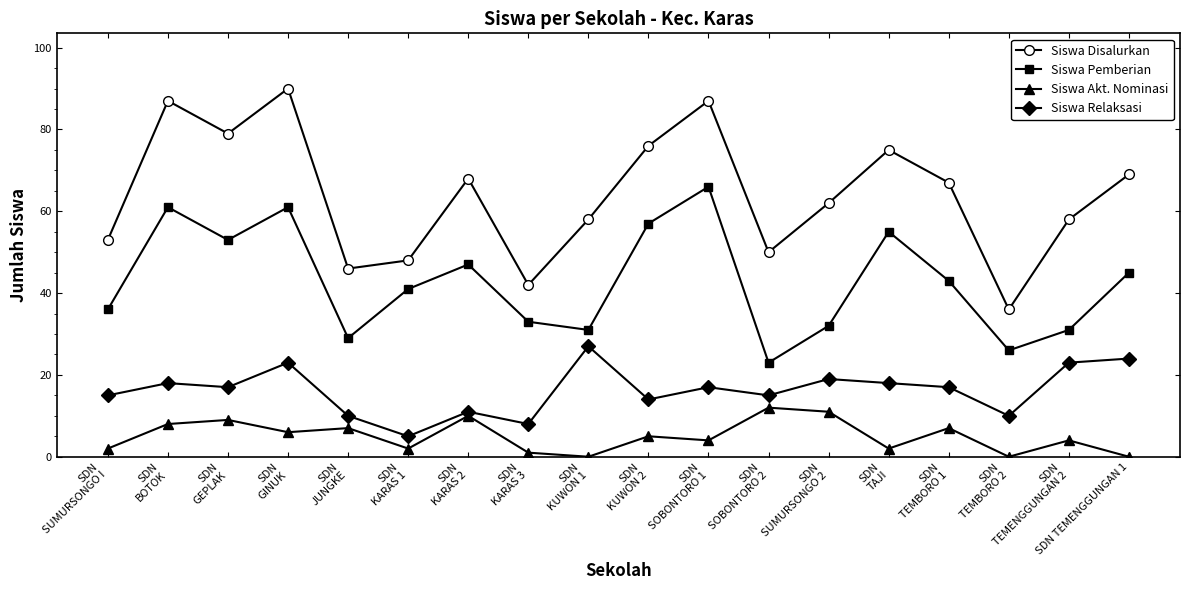

Reading right to left, list all the values displayed in this chart.

Siswa Disalurkan: SDN TEMENGGUNGAN 1=69	SDN
TEMENGGUNGAN 2=58	SDN
TEMBORO 2=36	SDN
TEMBORO 1=67	SDN
TAJI=75	SDN
SUMURSONGO 2=62	SDN
SOBONTORO 2=50	SDN
SOBONTORO 1=87	SDN
KUWON 2=76	SDN
KUWON 1=58	SDN
KARAS 3=42	SDN
KARAS 2=68	SDN
KARAS 1=48	SDN
JUNGKE=46	SDN
GINUK=90	SDN
GEPLAK=79	SDN
BOTOK=87	SDN
SUMURSONGO I=53
Siswa Pemberian: SDN TEMENGGUNGAN 1=45	SDN
TEMENGGUNGAN 2=31	SDN
TEMBORO 2=26	SDN
TEMBORO 1=43	SDN
TAJI=55	SDN
SUMURSONGO 2=32	SDN
SOBONTORO 2=23	SDN
SOBONTORO 1=66	SDN
KUWON 2=57	SDN
KUWON 1=31	SDN
KARAS 3=33	SDN
KARAS 2=47	SDN
KARAS 1=41	SDN
JUNGKE=29	SDN
GINUK=61	SDN
GEPLAK=53	SDN
BOTOK=61	SDN
SUMURSONGO I=36
Siswa Akt. Nominasi: SDN TEMENGGUNGAN 1=0	SDN
TEMENGGUNGAN 2=4	SDN
TEMBORO 2=0	SDN
TEMBORO 1=7	SDN
TAJI=2	SDN
SUMURSONGO 2=11	SDN
SOBONTORO 2=12	SDN
SOBONTORO 1=4	SDN
KUWON 2=5	SDN
KUWON 1=0	SDN
KARAS 3=1	SDN
KARAS 2=10	SDN
KARAS 1=2	SDN
JUNGKE=7	SDN
GINUK=6	SDN
GEPLAK=9	SDN
BOTOK=8	SDN
SUMURSONGO I=2
Siswa Relaksasi: SDN TEMENGGUNGAN 1=24	SDN
TEMENGGUNGAN 2=23	SDN
TEMBORO 2=10	SDN
TEMBORO 1=17	SDN
TAJI=18	SDN
SUMURSONGO 2=19	SDN
SOBONTORO 2=15	SDN
SOBONTORO 1=17	SDN
KUWON 2=14	SDN
KUWON 1=27	SDN
KARAS 3=8	SDN
KARAS 2=11	SDN
KARAS 1=5	SDN
JUNGKE=10	SDN
GINUK=23	SDN
GEPLAK=17	SDN
BOTOK=18	SDN
SUMURSONGO I=15